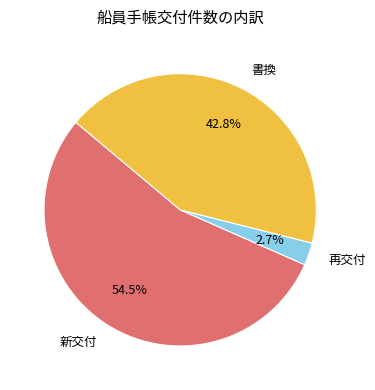

Which slice is the largest?

新交付